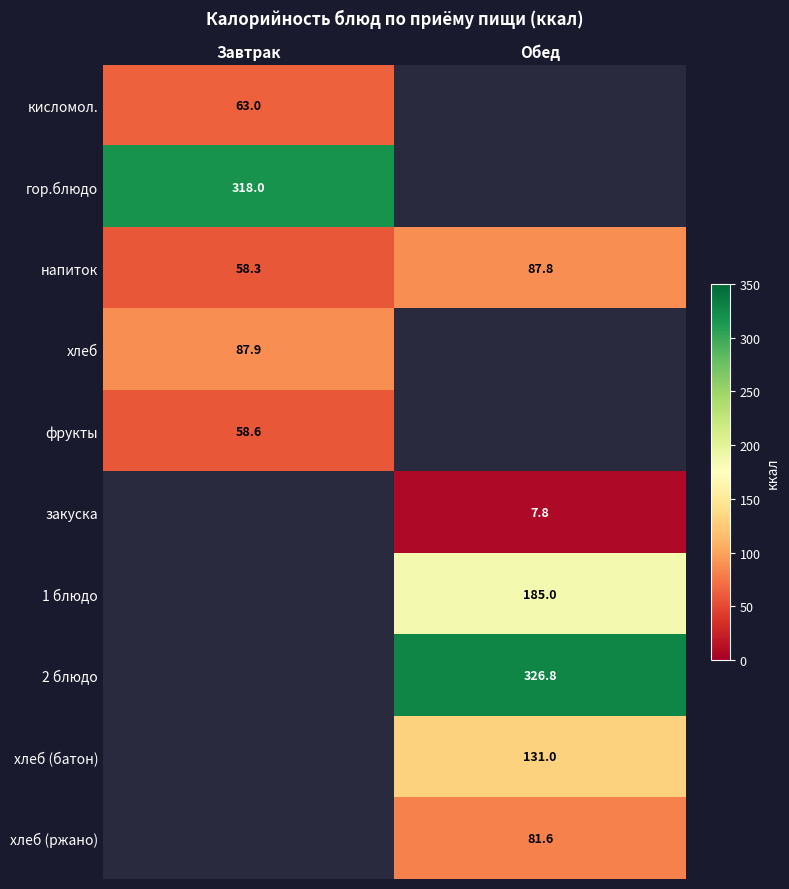

Where is напиток nearest to the value 73?

Завтрак